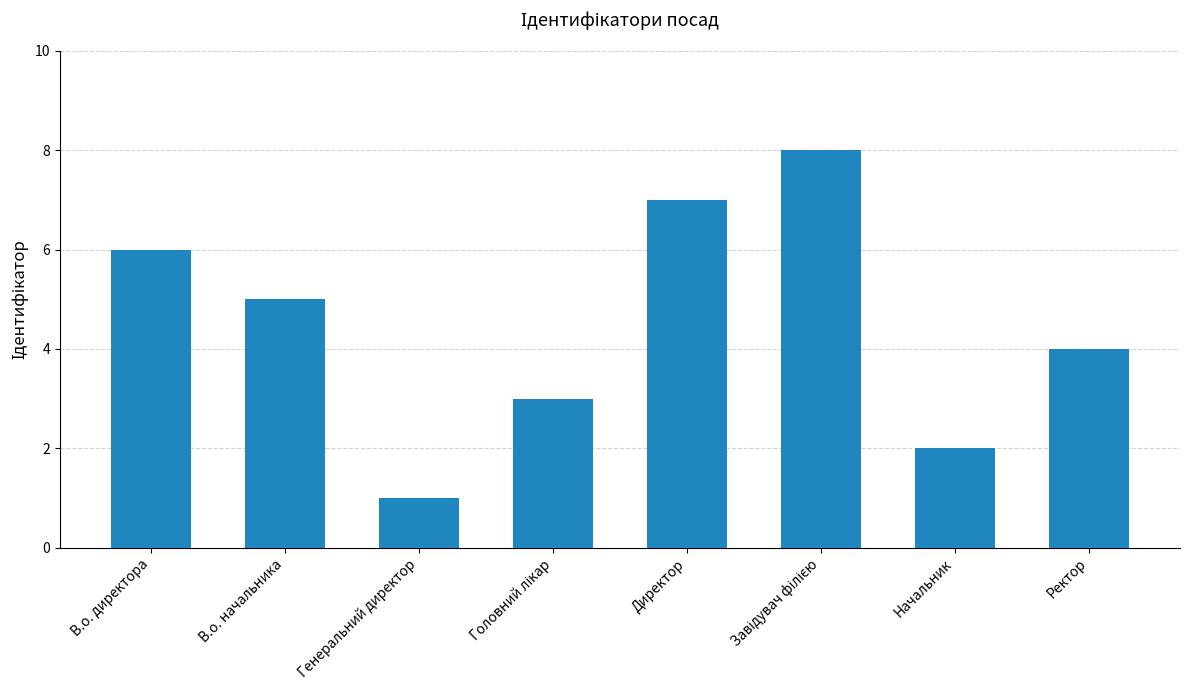

What is the difference between the maximum and minimum values?

7